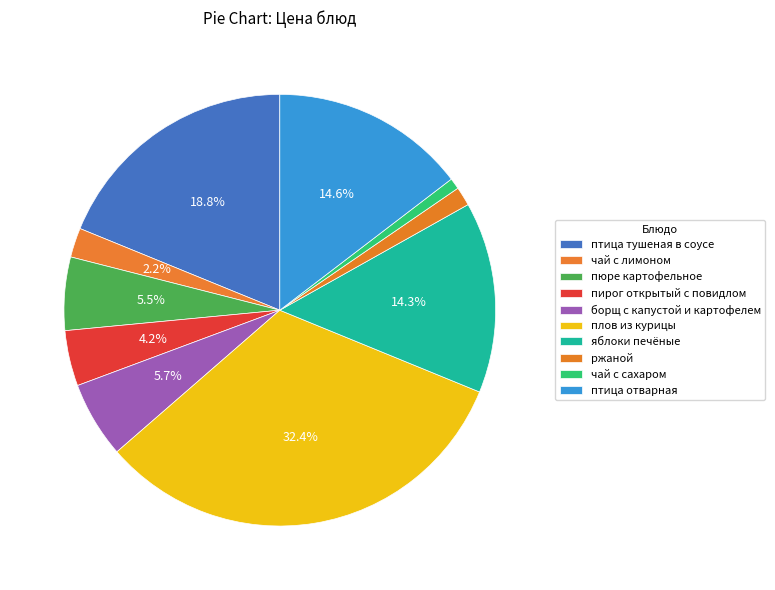

How many segments does this pie chart have?

10